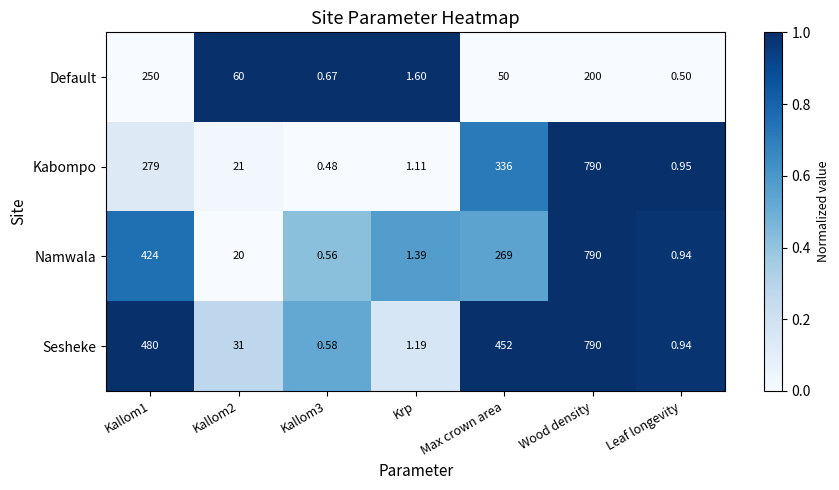

What is the total value across all series at Krp?

5.3